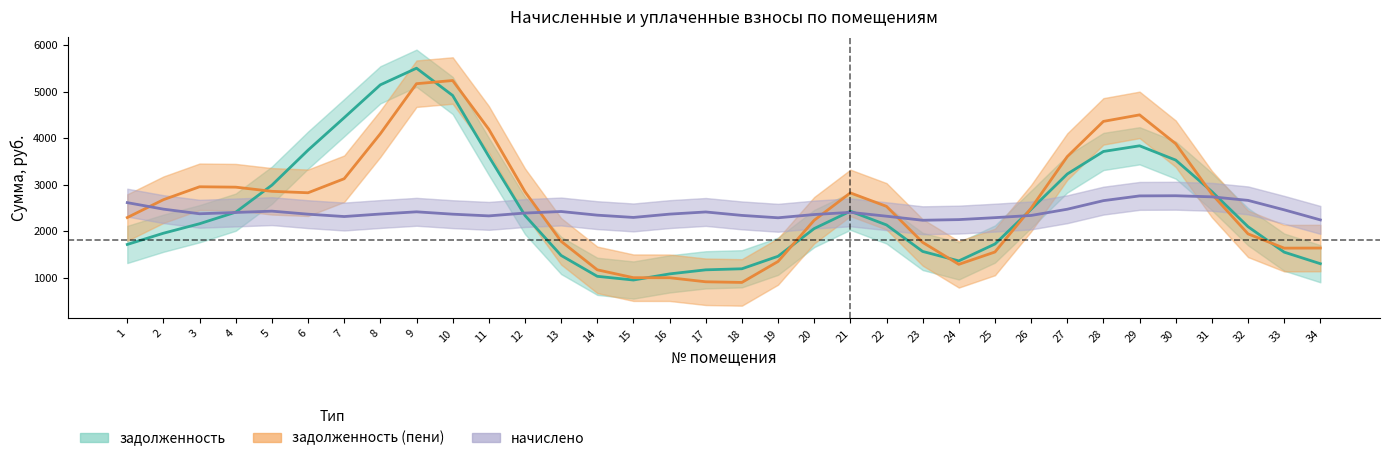

Between which two adjacent categories do начислено and задолженность (пени) first intersect?

1 and 2